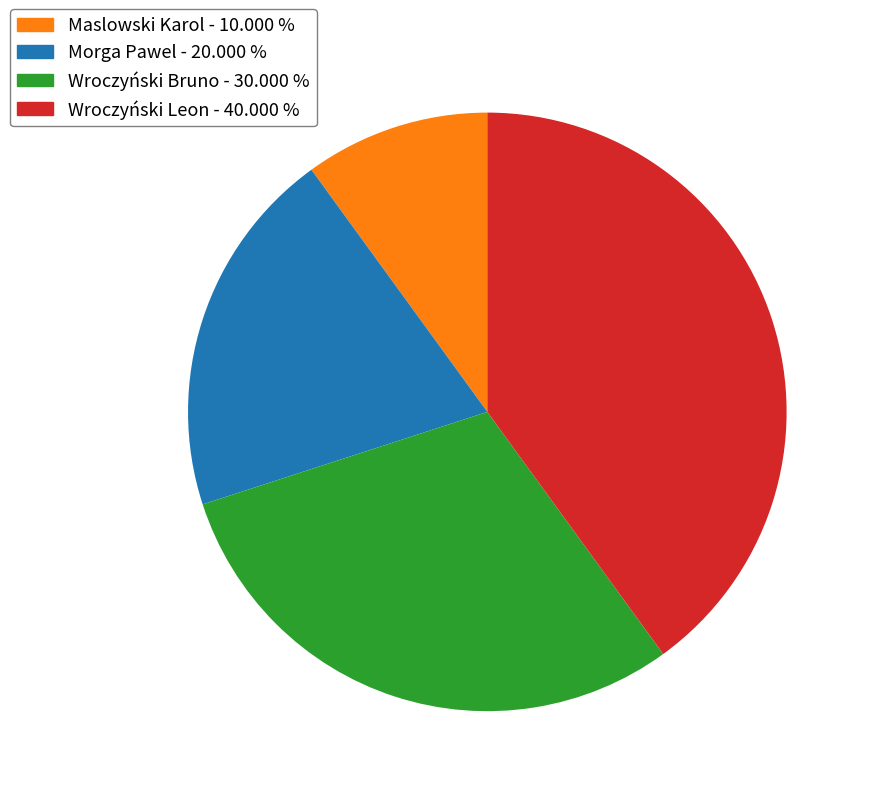

Is the sum of Wroczyński Bruno and Maslowski Karol greater than half?

No